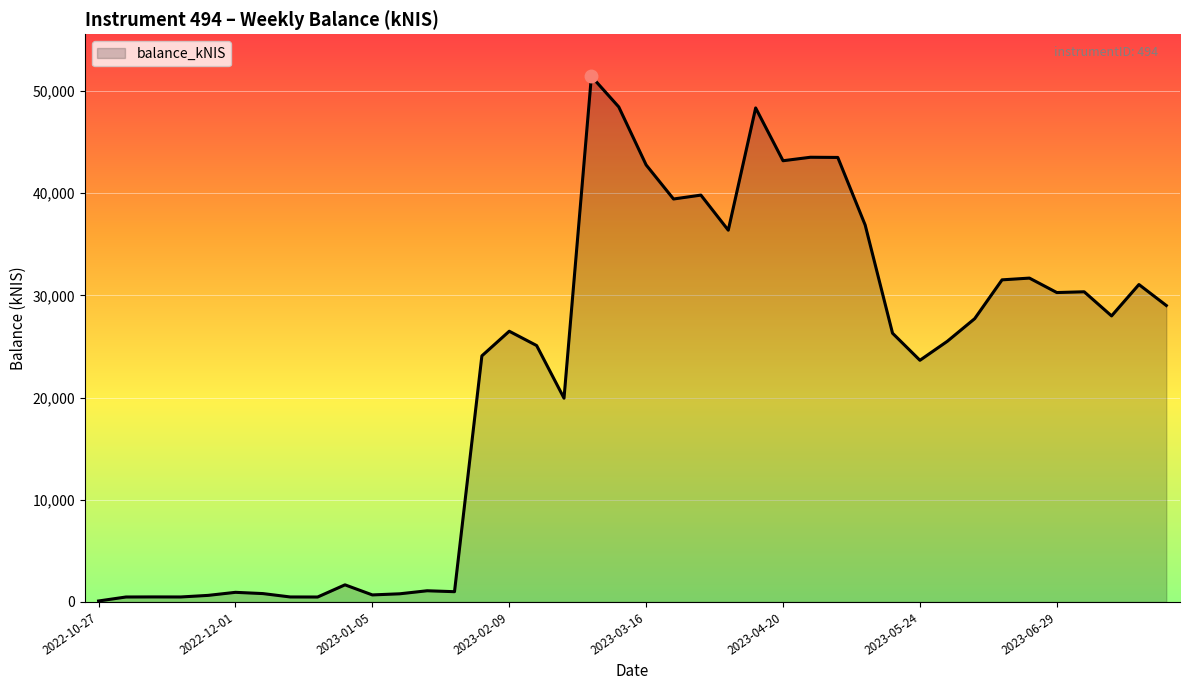

What is the maximum value shown in the chart?

51429.5